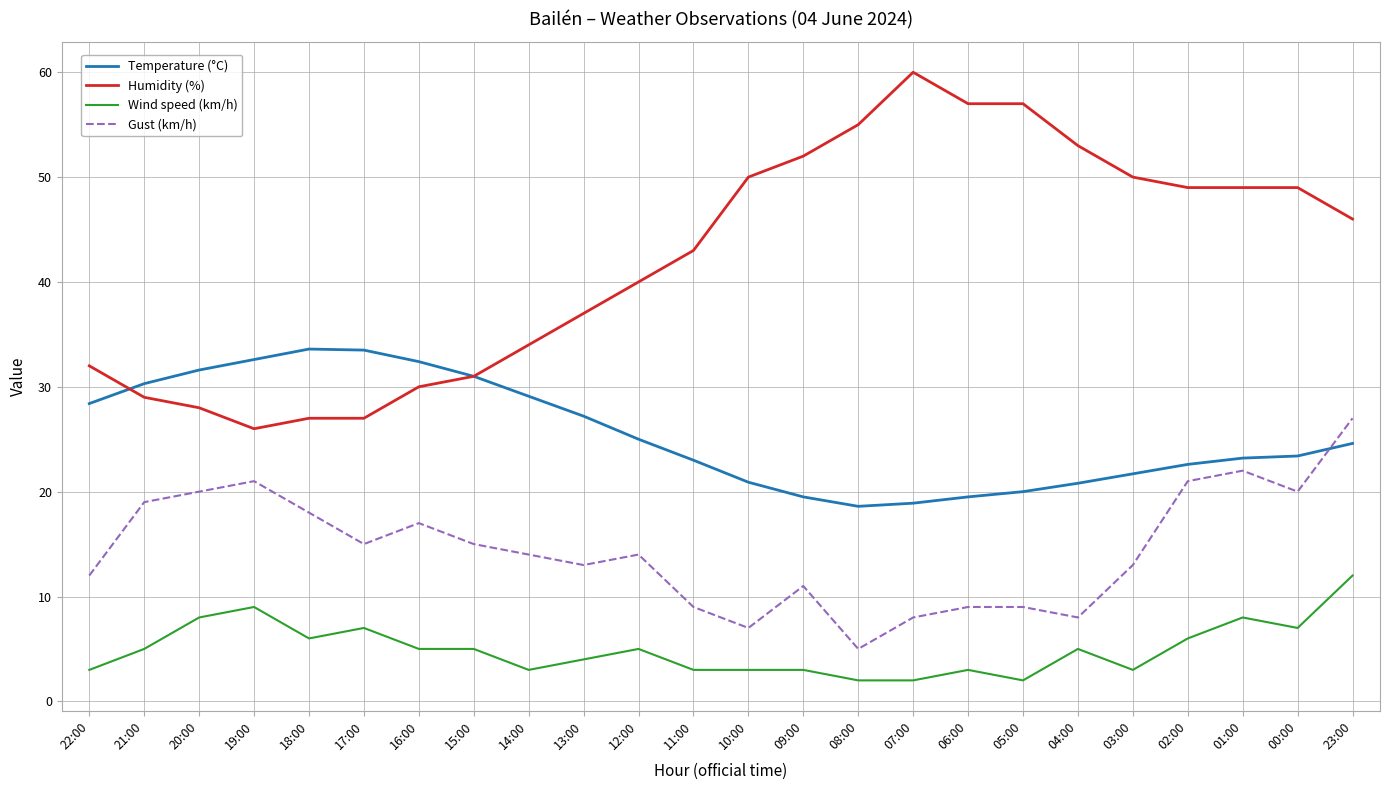

What is the average value of the Gust (km/h) series?

14.5